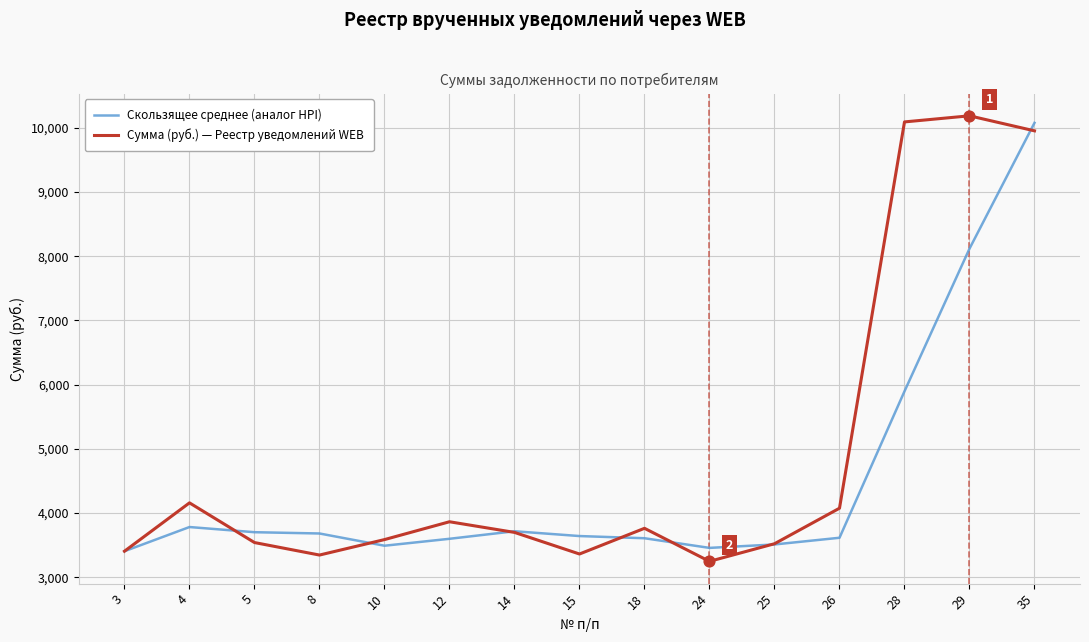

Is the value of Скользящее среднее (аналог HPI) at 18 greater than the value of Сумма (руб.) — Реестр уведомлений WEB at 5?

Yes